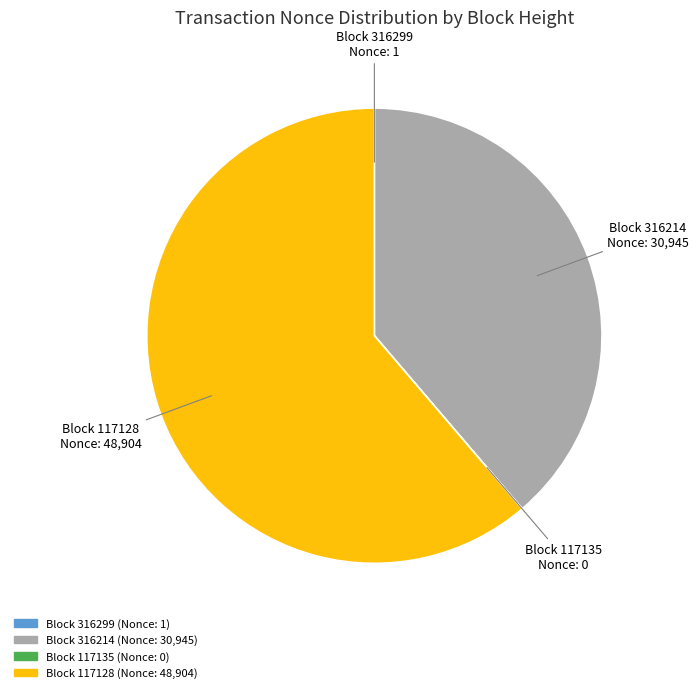

Is there a majority slice in this chart?

Yes